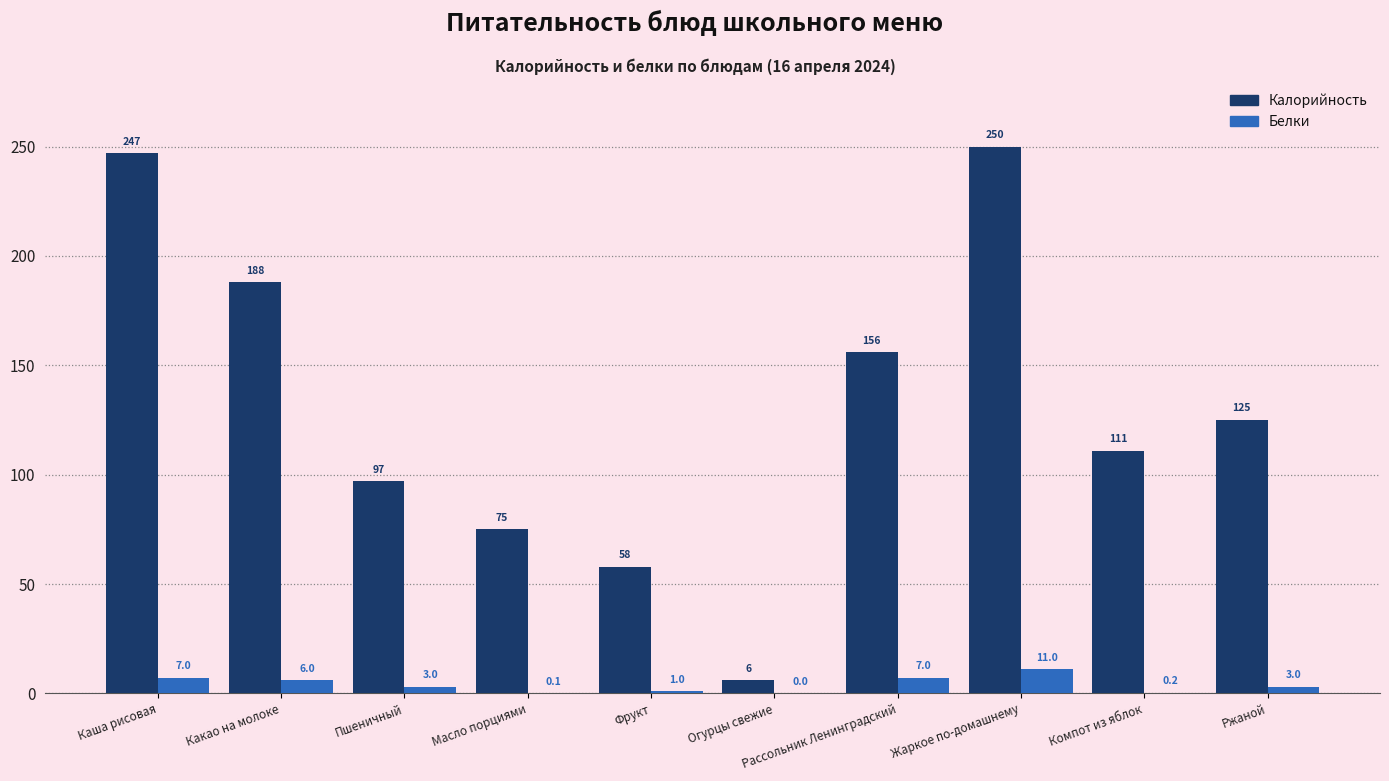

What are all the series names shown in the legend?

Калорийность, Белки